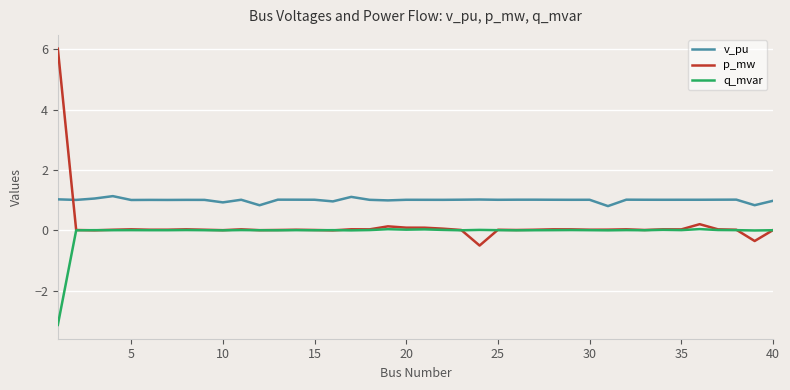

True or false: q_mvar has more than 1 points higher than both neighbors.

True